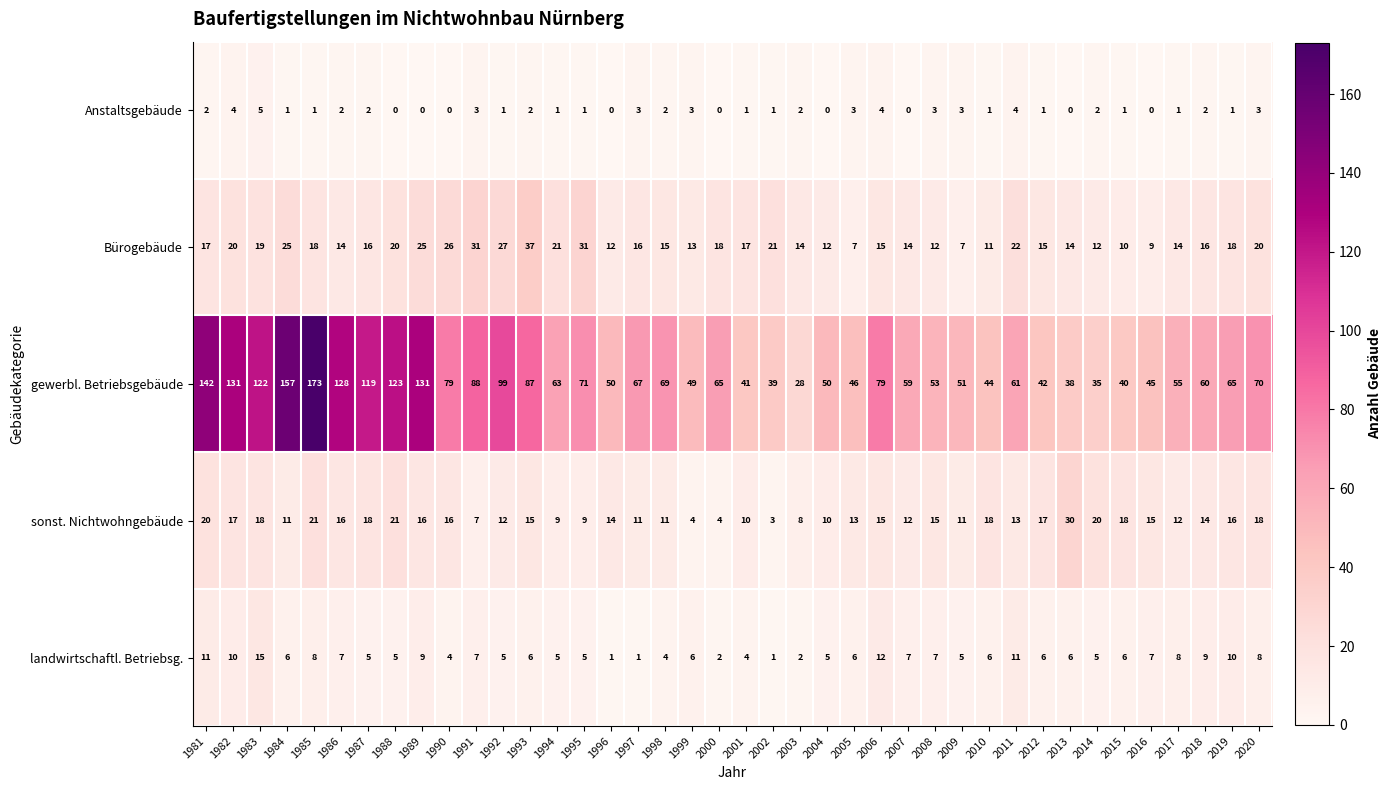

Which series has the largest total across all categories?

gewerbl. Betriebsgebäude